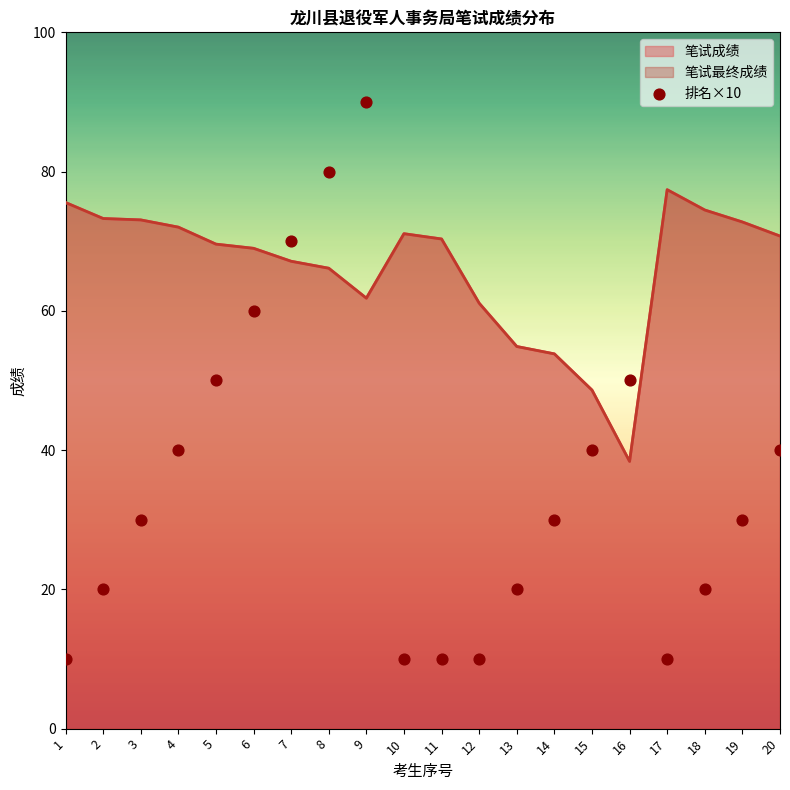

What is the ratio of the value at 19 to the value at 13?

1.5